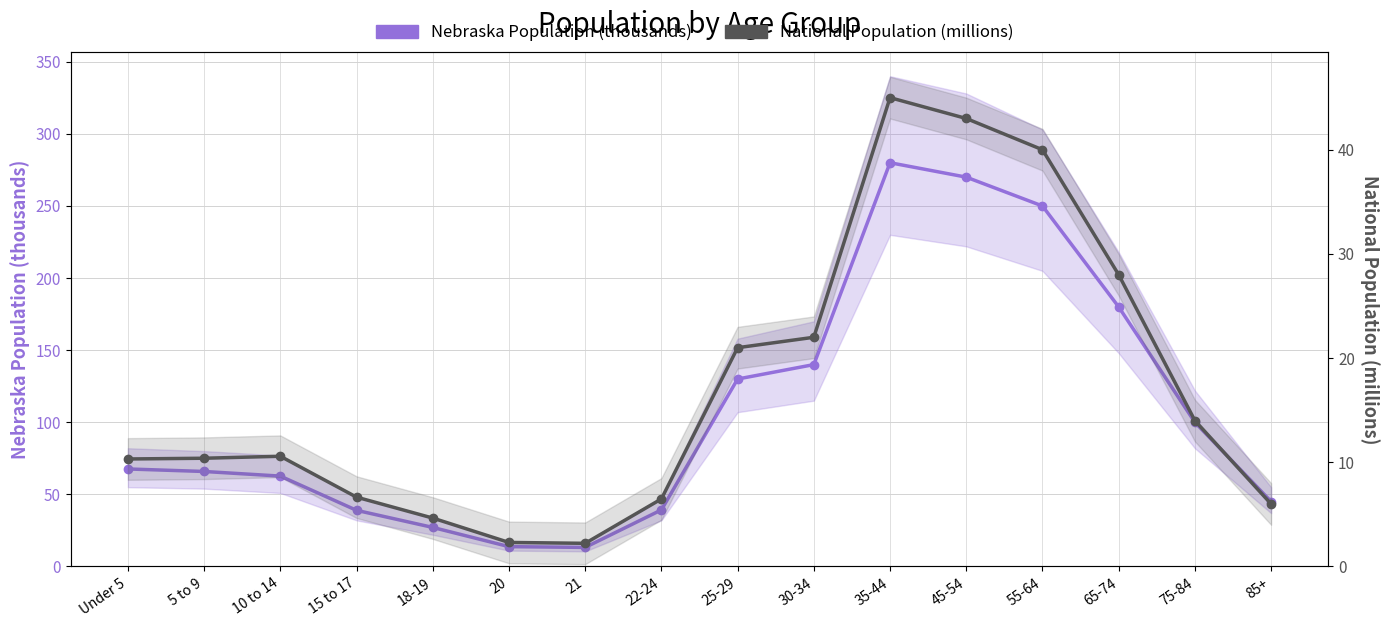

At which label does Nebraska Population (thousands) reach its peak?

35-44